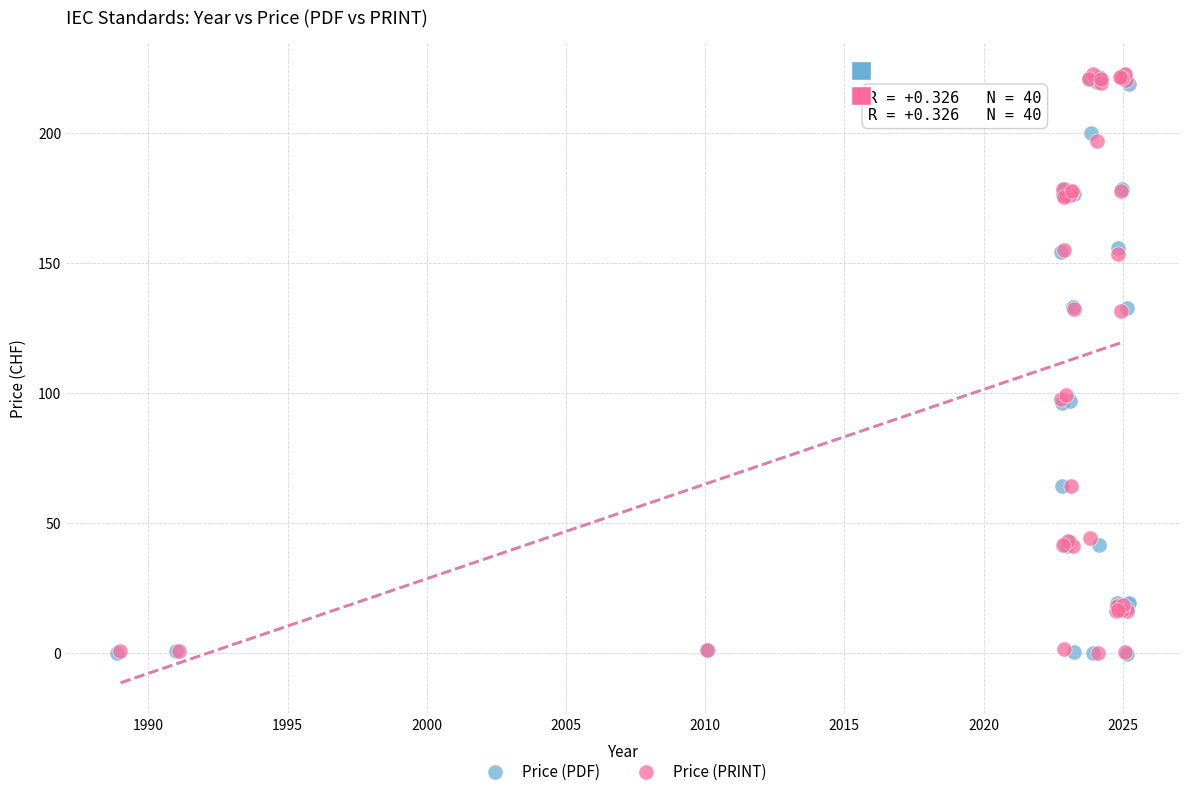

What are all the series names shown in the legend?

Price (PDF), Price (PRINT)